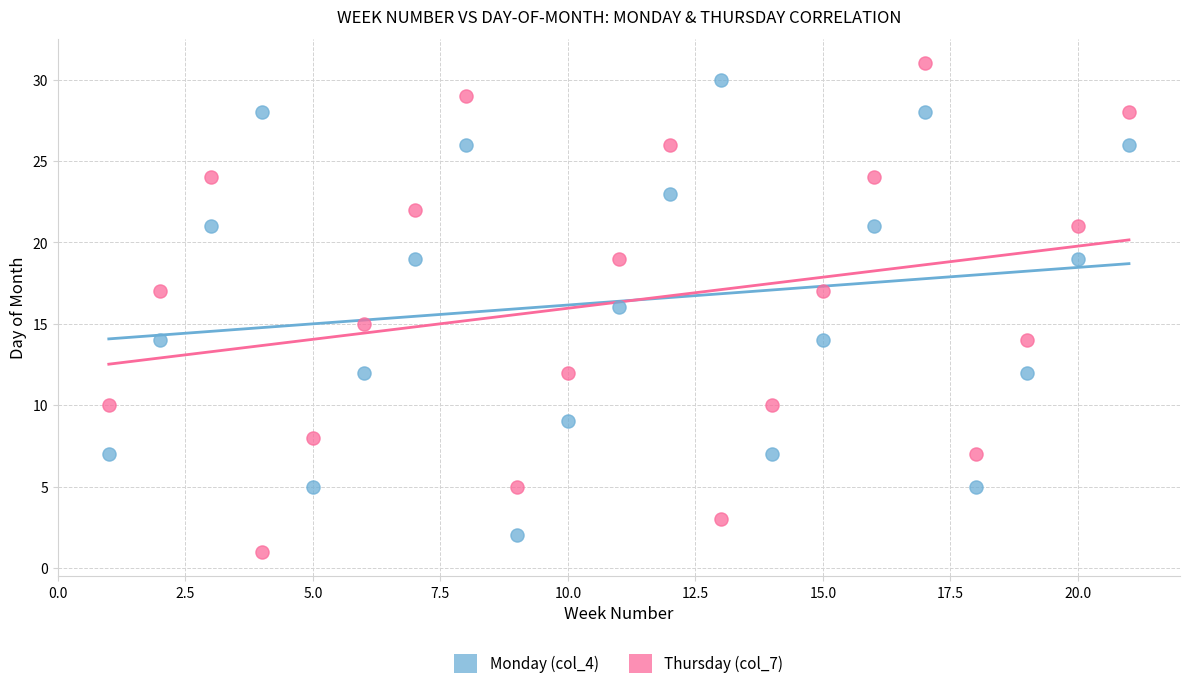

What are all the series names shown in the legend?

Monday (col_4), Thursday (col_7)